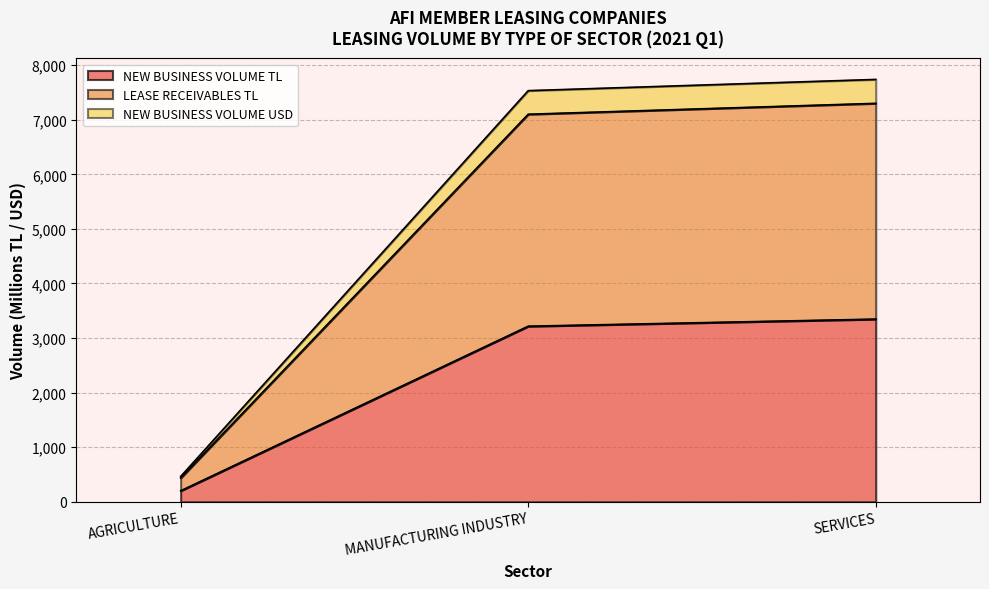

Where does the NEW BUSINESS VOLUME USD series first go above 7100?

MANUFACTURING INDUSTRY